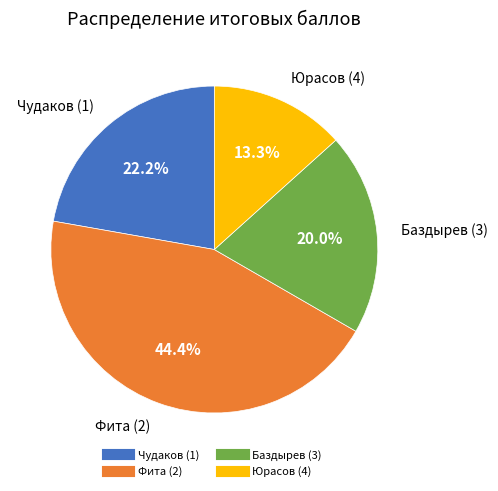

How many segments does this pie chart have?

4